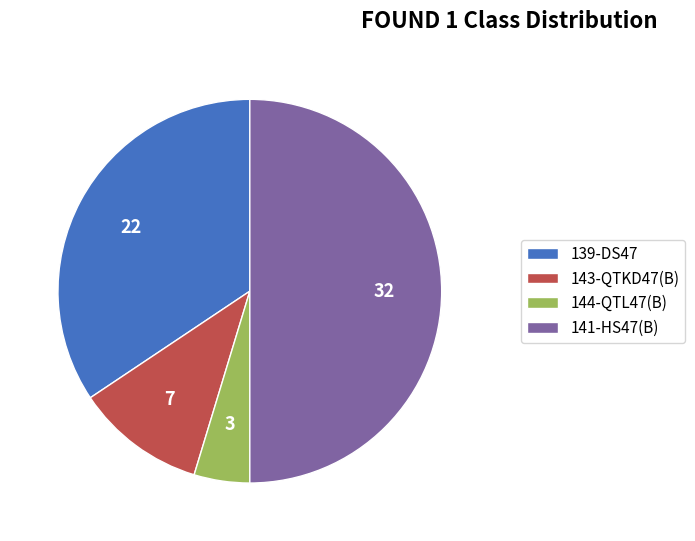

How many slices are in this pie chart?

4